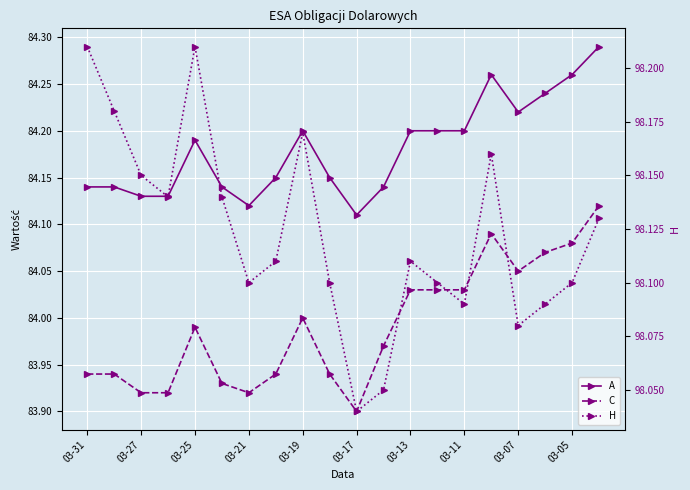

In H, how many points are higher than both neighbors (excluding endpoints)?

4